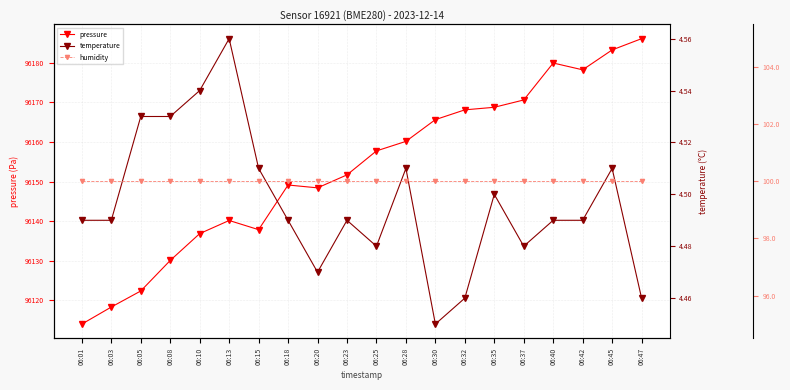

List the labels in order of temperature value, smallest first.

06:30, 06:32, 06:47, 06:20, 06:25, 06:37, 06:01, 06:03, 06:18, 06:23, 06:40, 06:42, 06:35, 06:15, 06:28, 06:45, 06:05, 06:08, 06:10, 06:13